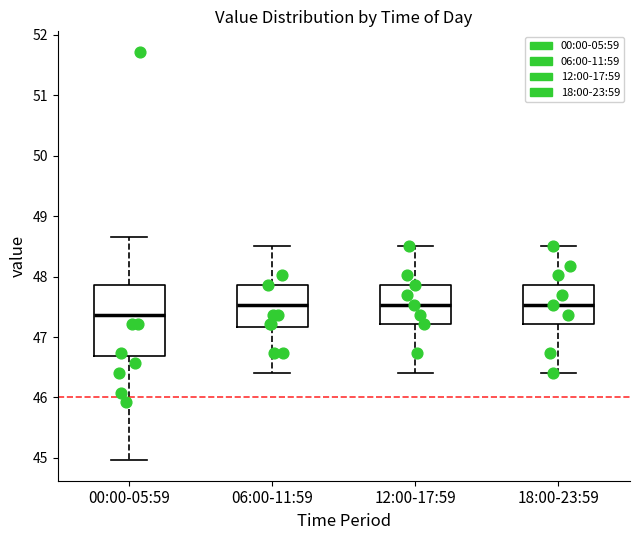

Reading left to right, transcribe this box plot: for each box, give where its median line is, the range the box spans, and where its two whiskers end, as read against the y-axis. The values are not printed on the chart, so give them approximately, as read against the axis.

00:00-05:59: median 47.4, box 46.7 to 47.9, whiskers 45.0 to 48.7
06:00-11:59: median 47.5, box 47.2 to 47.9, whiskers 46.4 to 48.5
12:00-17:59: median 47.5, box 47.2 to 47.9, whiskers 46.4 to 48.5
18:00-23:59: median 47.5, box 47.2 to 47.9, whiskers 46.4 to 48.5